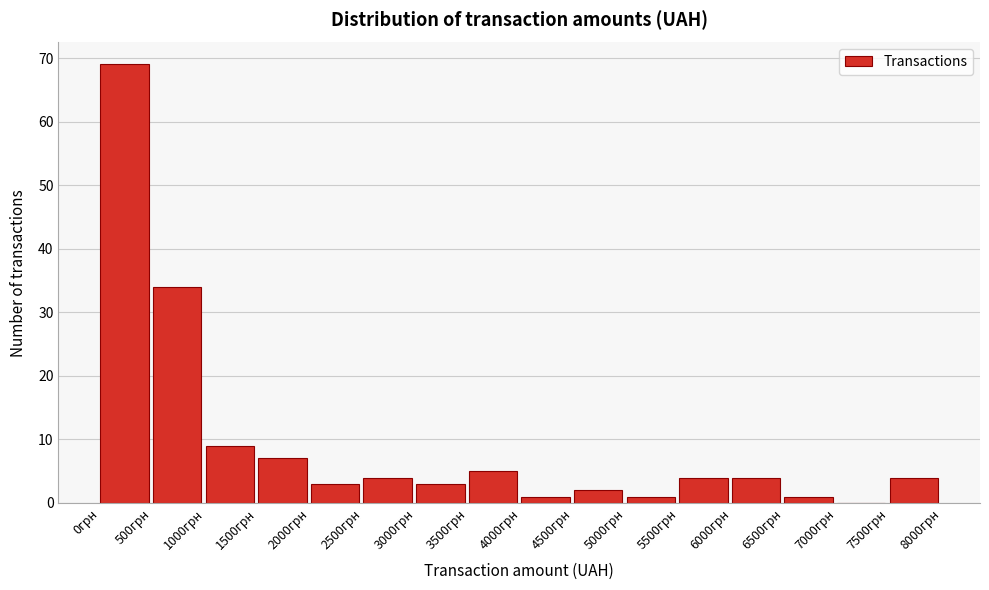

What is the height of the bar covering 4500 to 5000 on the x-axis? The values are not printed on the chart, so give them approximately, as read against the axis.

2